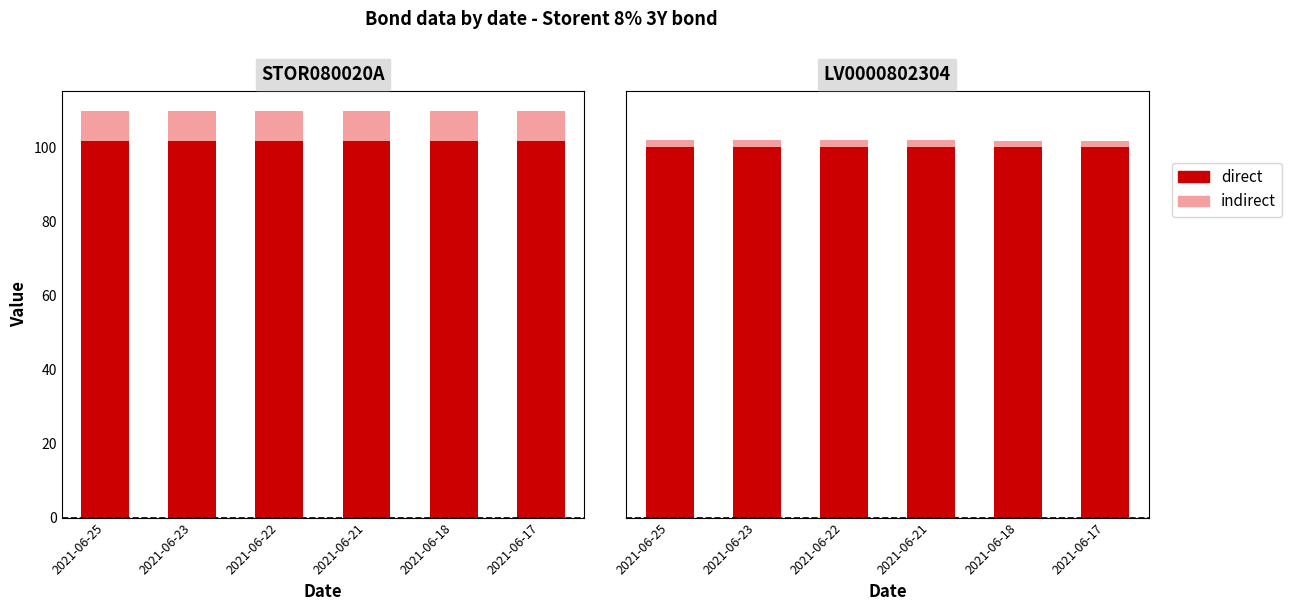

Between 2021-06-23 and 2021-06-18, which series saw the biggest shift?

indirect